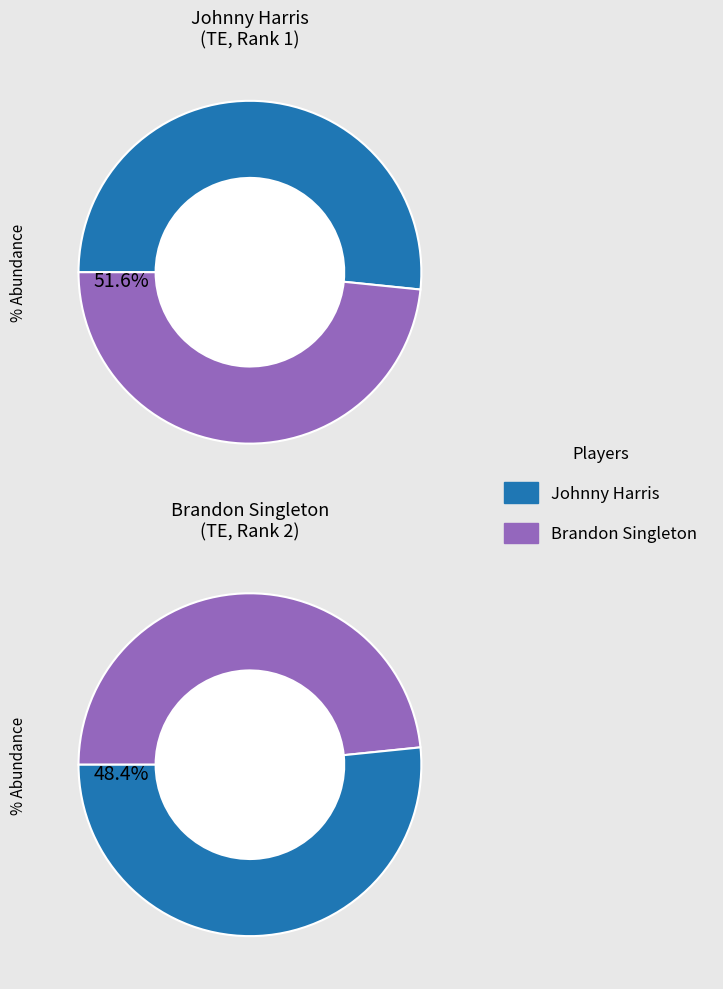

To the nearest percent, what percentage of the pie is Johnny?

52%